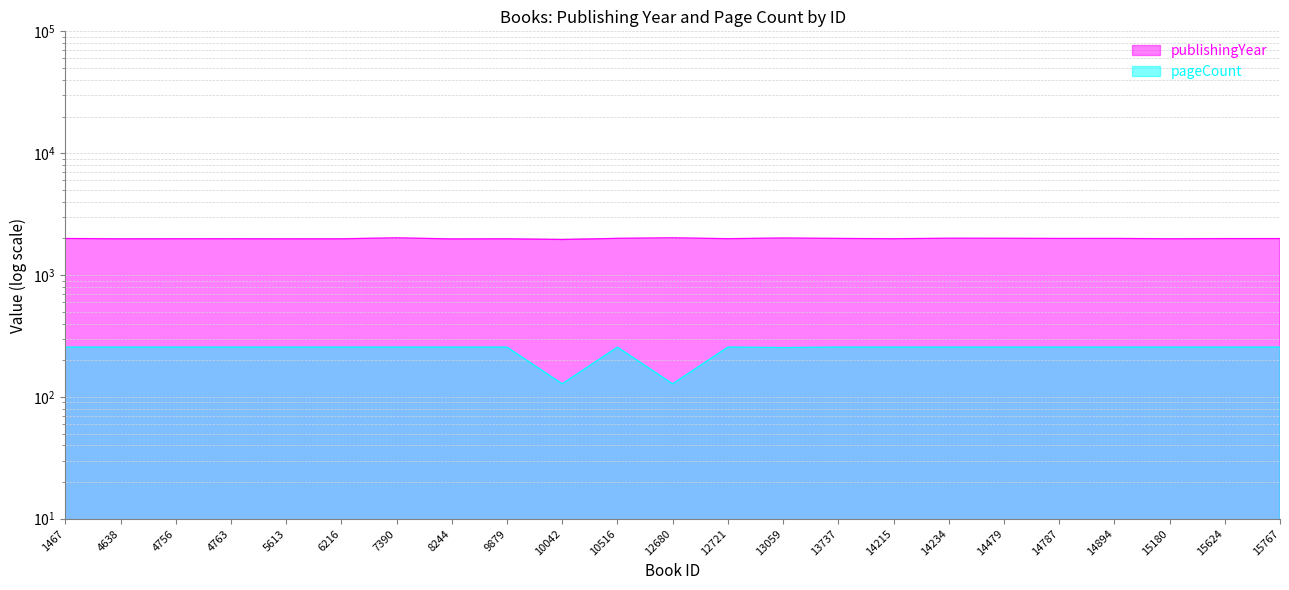

At which label does publishingYear first exceed 1991?

1467